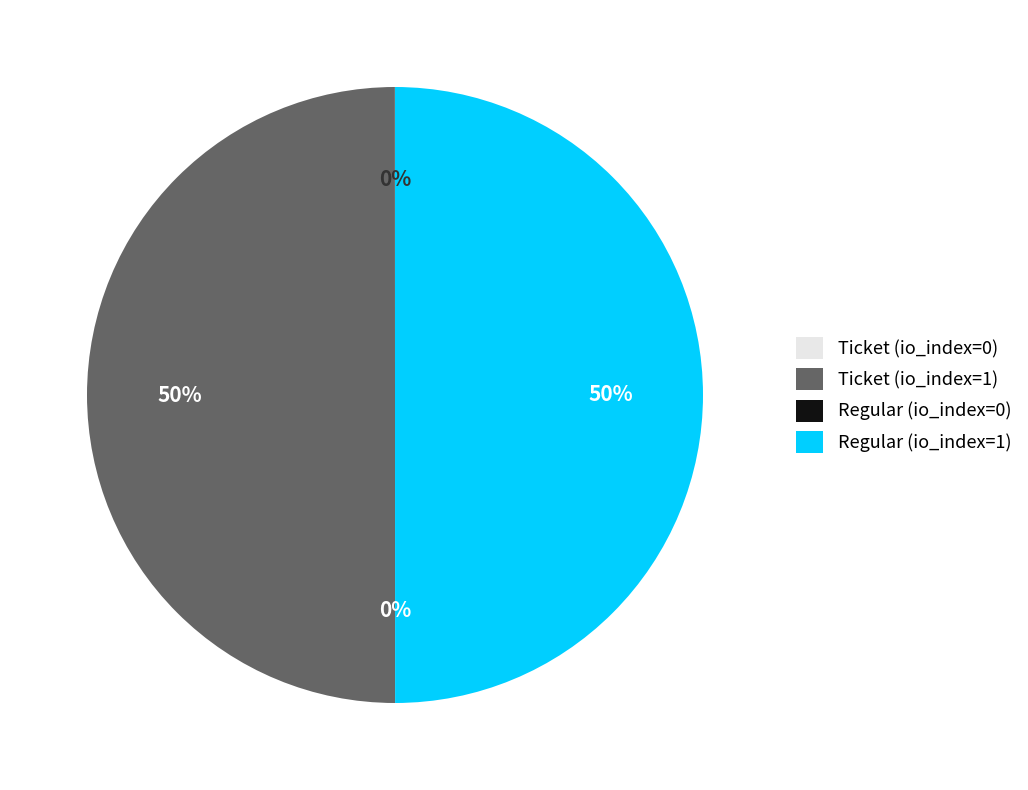

Is it true that Ticket (io_index=1) is 50% of the pie?

True